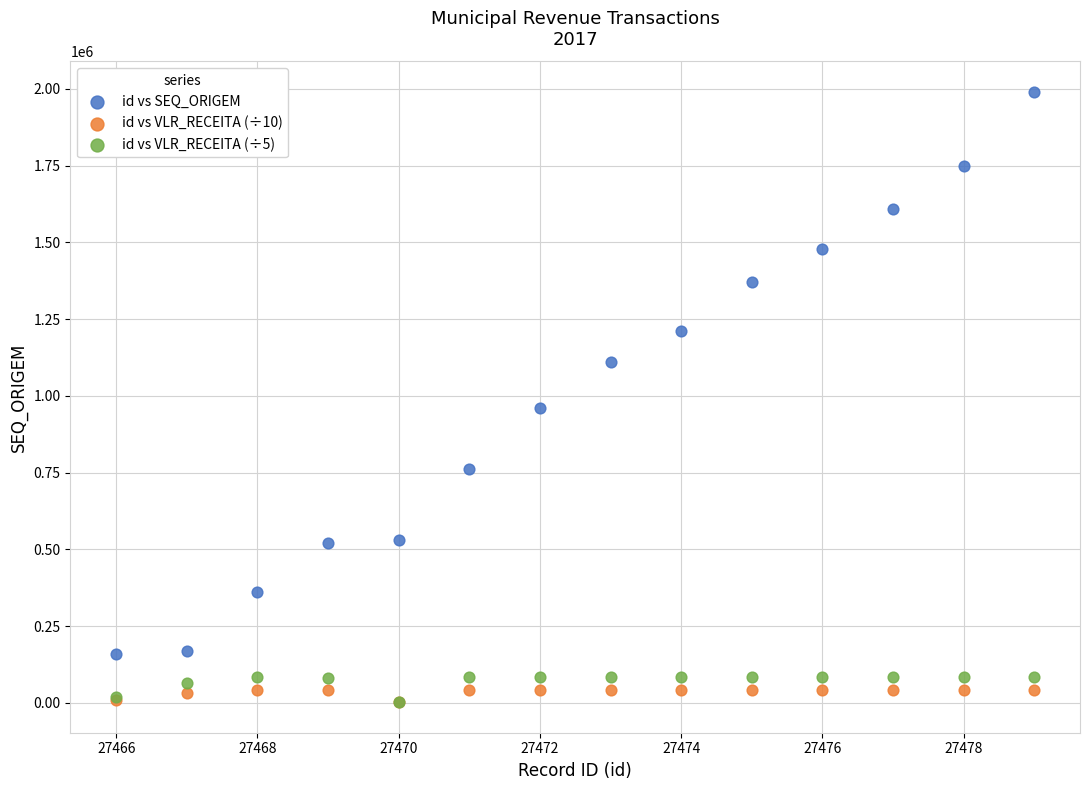

Which series has the widest spread of Y values?

id vs SEQ_ORIGEM